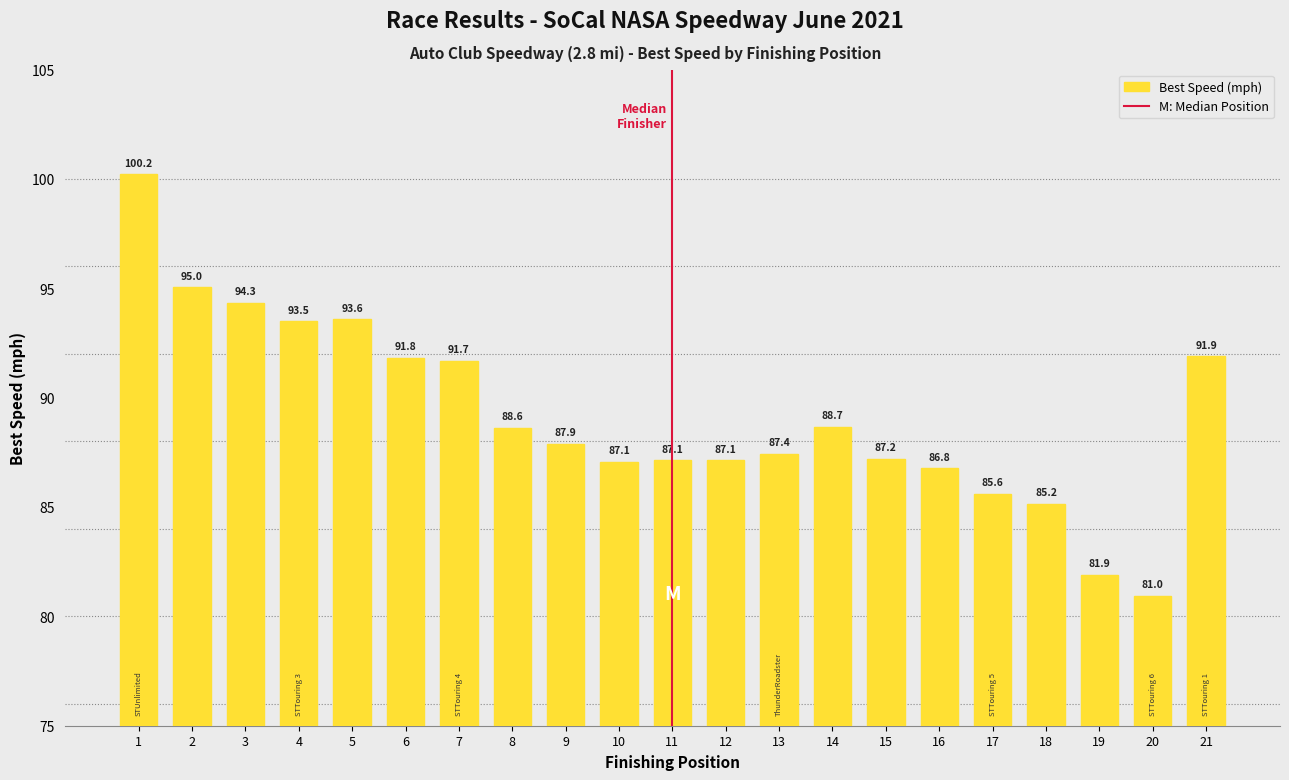

Which category has the lowest value across all series?

20